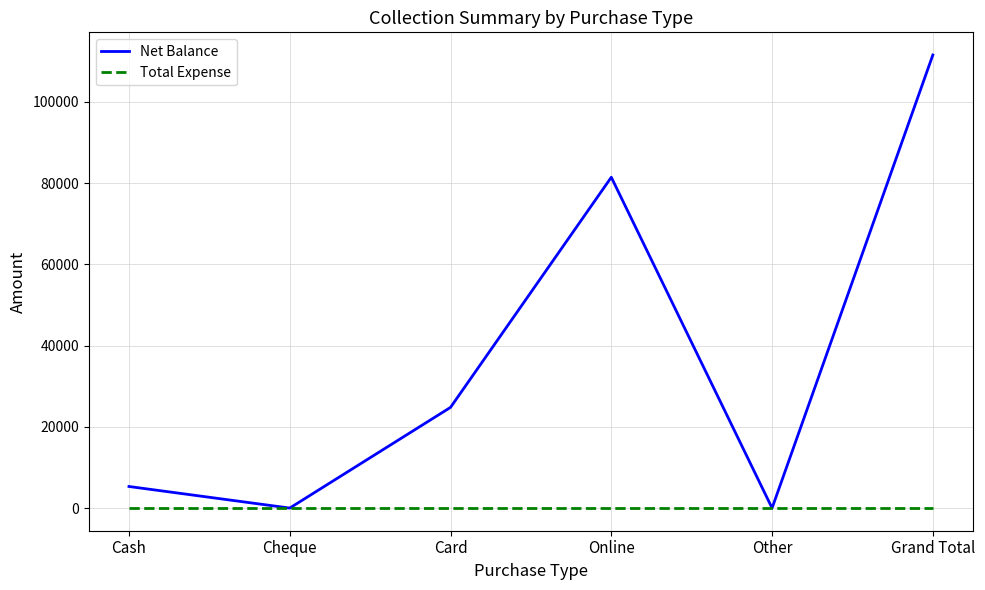

Reading left to right, transcribe all the data shown in this chart.

Net Balance: 5310	0	24780	81420	0	111510
Total Expense: 0	0	0	0	0	0